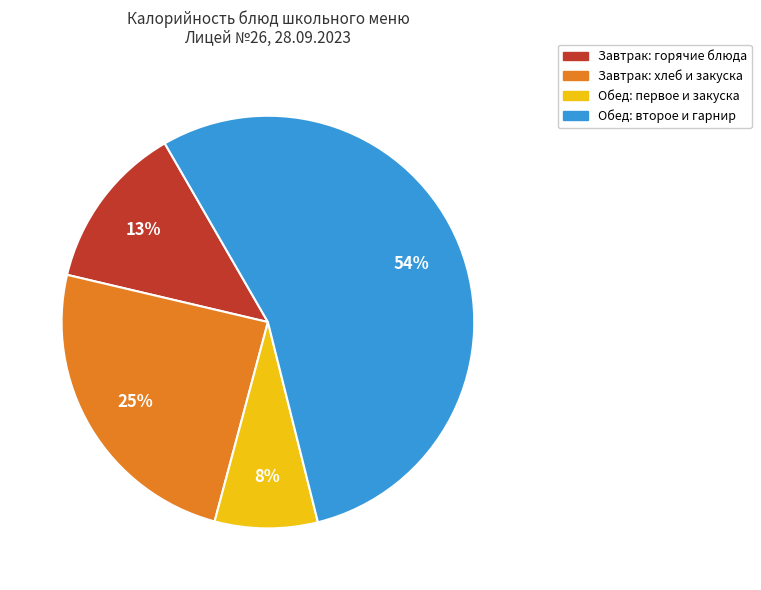

To the nearest percent, what is the difference between the largest and smallest slice percentages?

46%